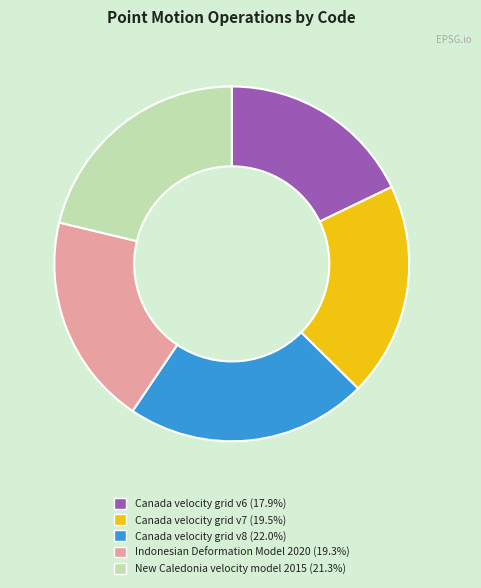

Approximately how many times larger is the value at Canada velocity grid v8 (22.0%) compared to New Caledonia velocity model 2015 (21.3%)?

1.0